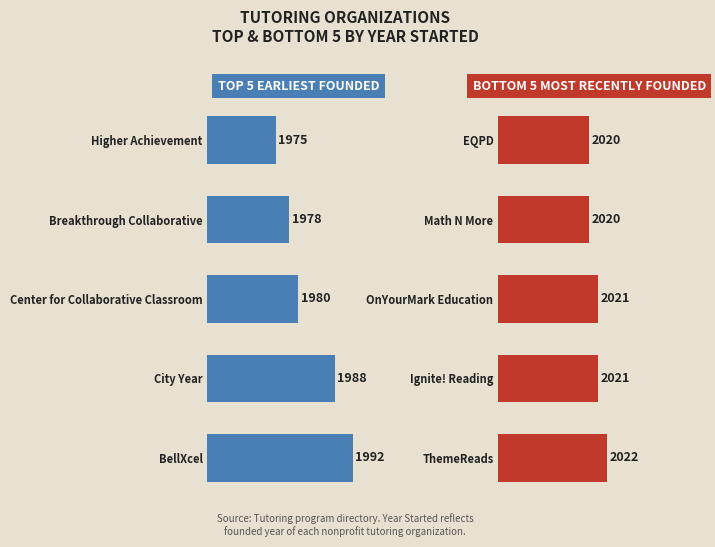

What are all the series names shown in the legend?

Earliest Founded, Most Recently Founded